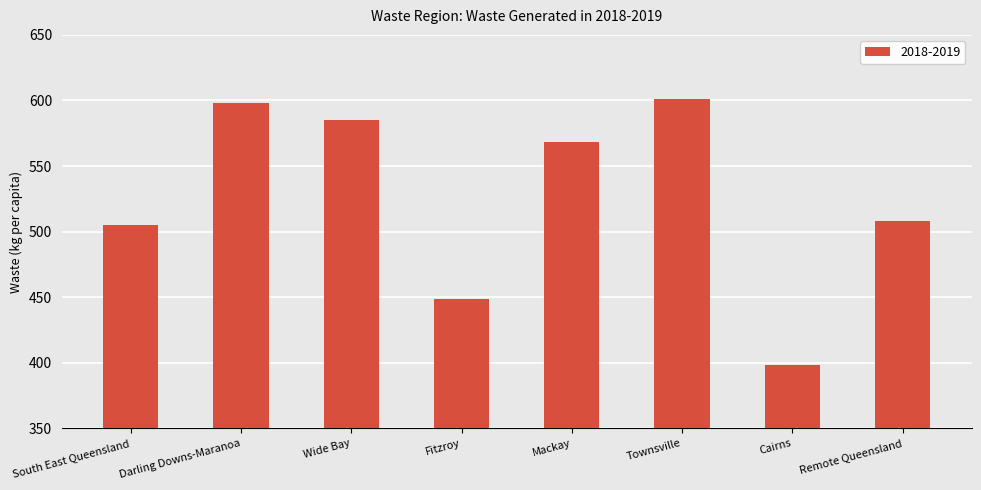

List the labels in order of value, smallest first.

Cairns, Fitzroy, South East Queensland, Remote Queensland, Mackay, Wide Bay, Darling Downs-Maranoa, Townsville